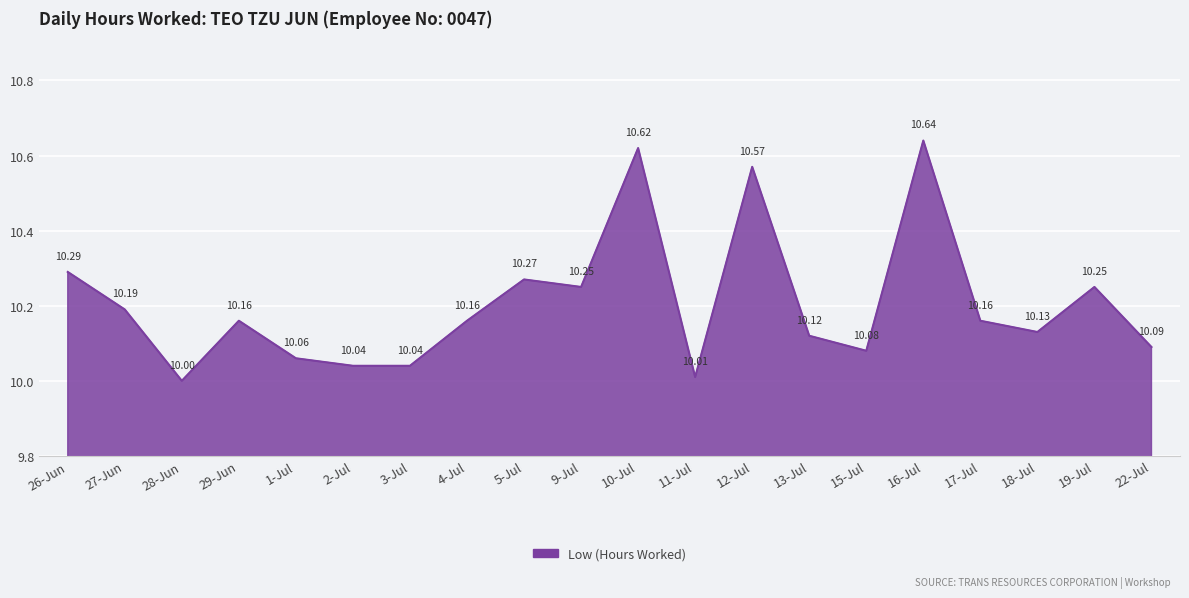

What is the sum of all values?

204.1